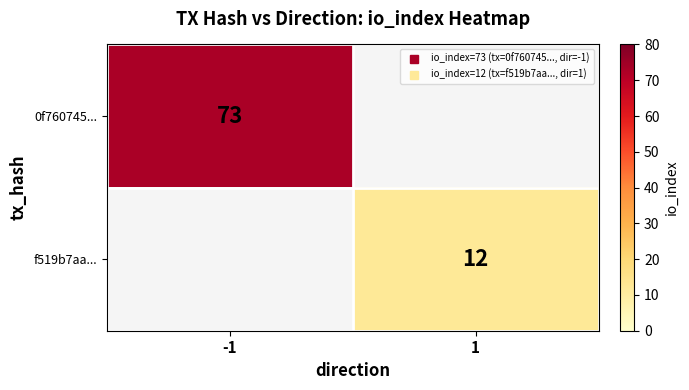

The f519b7aa... series shows 5 at 1. True or false?

False